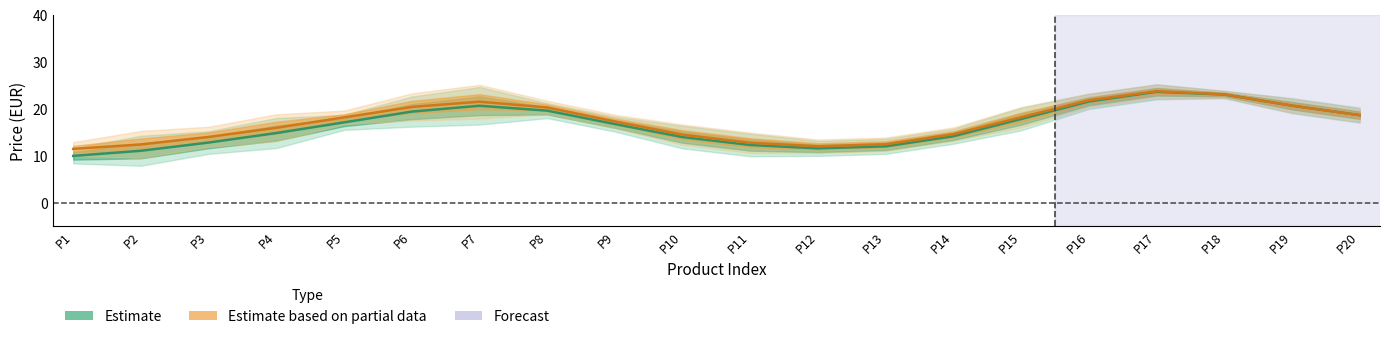

What position from the right is 10?

10